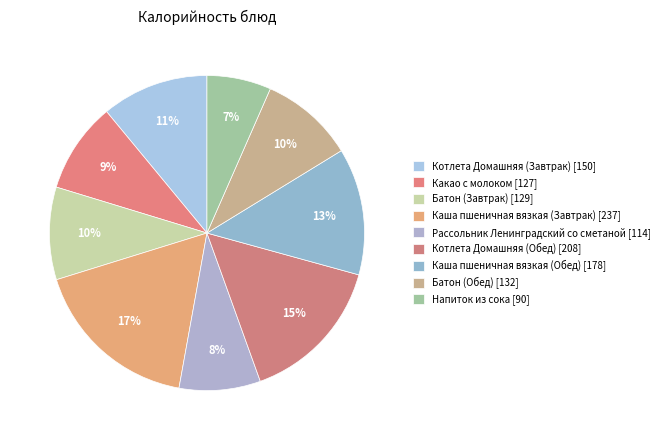

Count the number of slices in the pie.

9